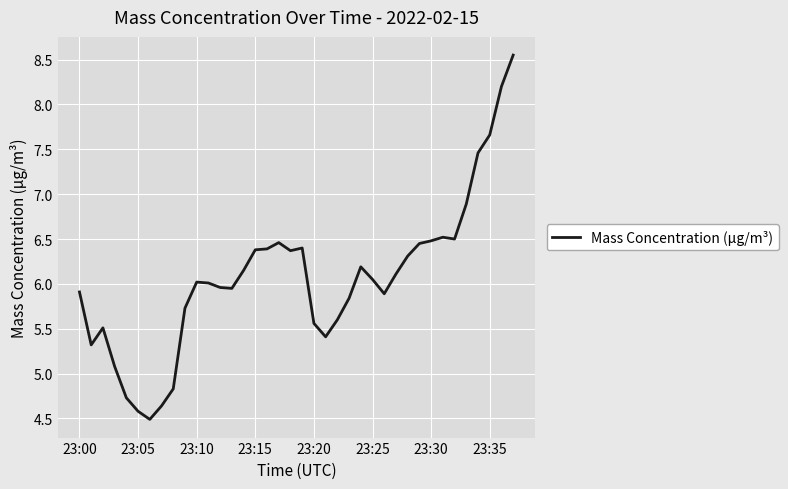

What is the difference between the maximum and minimum values?

4.1